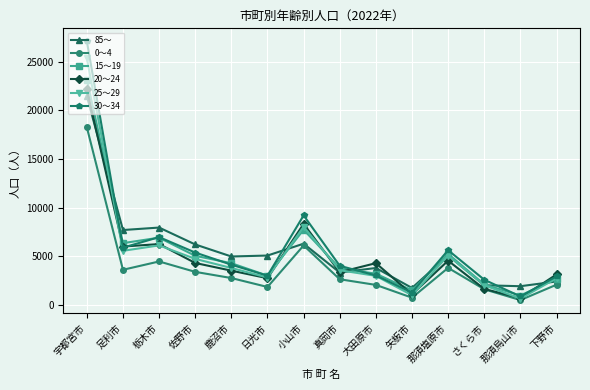

What is the lowest value of the 25～29 series?

663